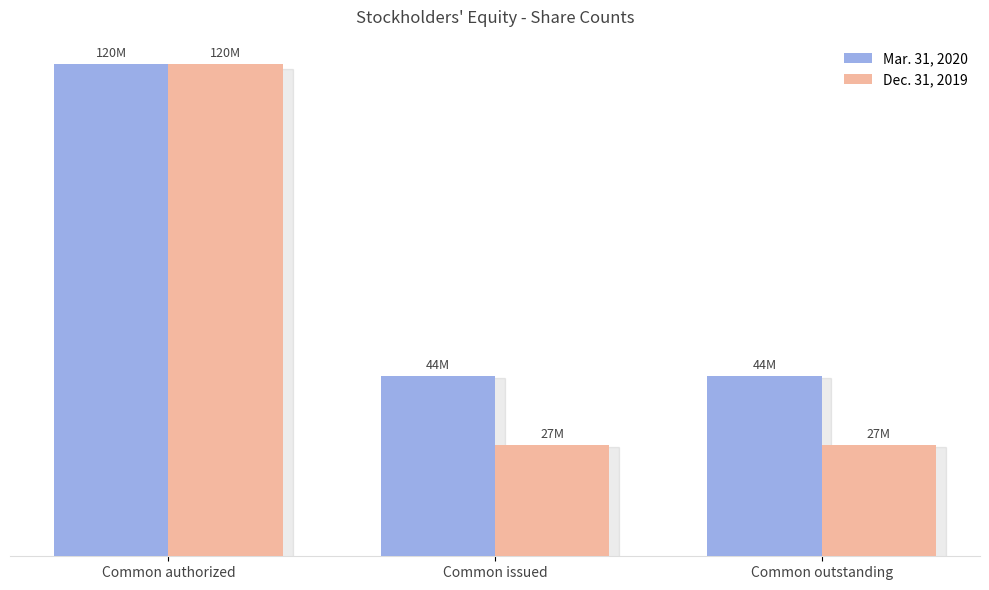

What is the difference between the maximum and minimum values in the Dec. 31, 2019 series?

92971467